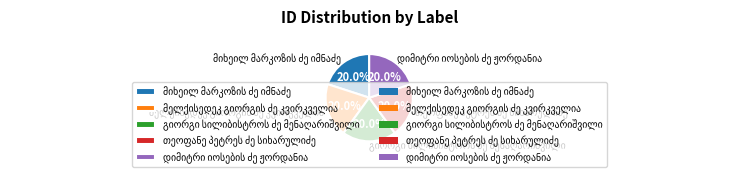

Does any single category account for the majority?

No